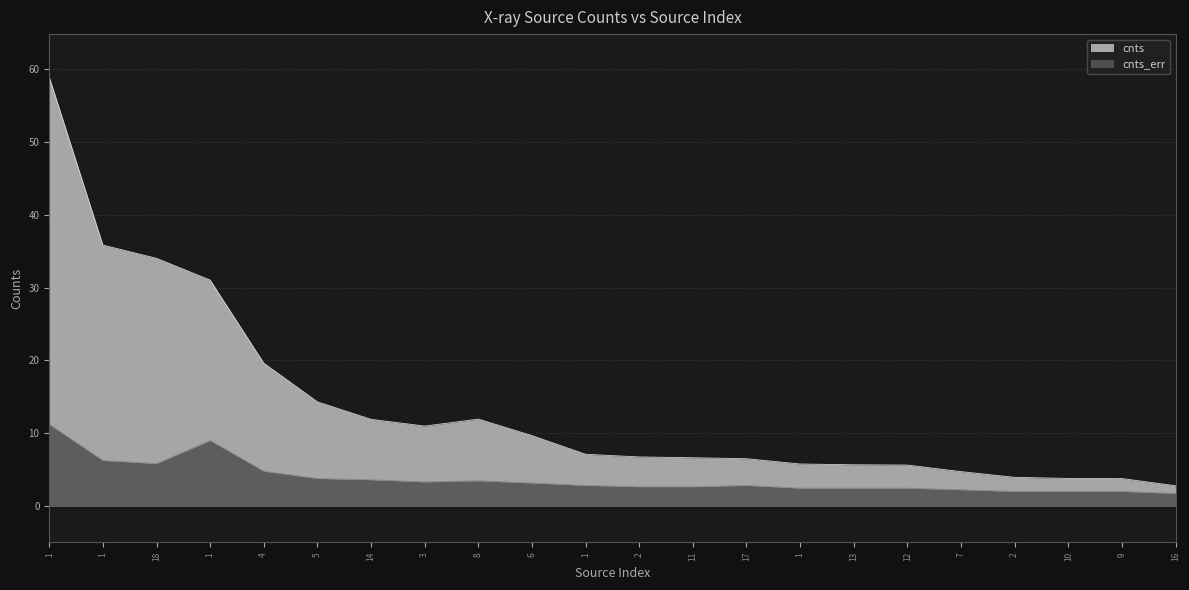

At which category does the chart reach its peak across all series?

1